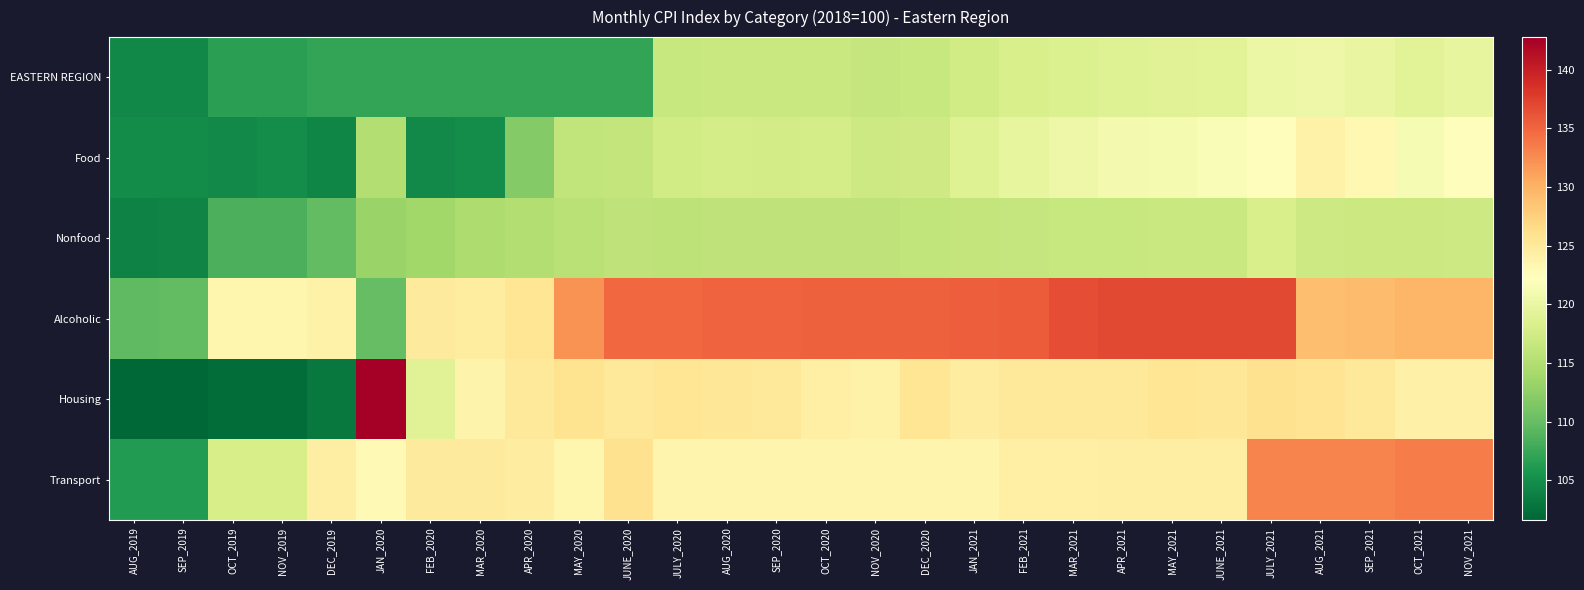

Which series has the largest range (max minus min)?

Housing